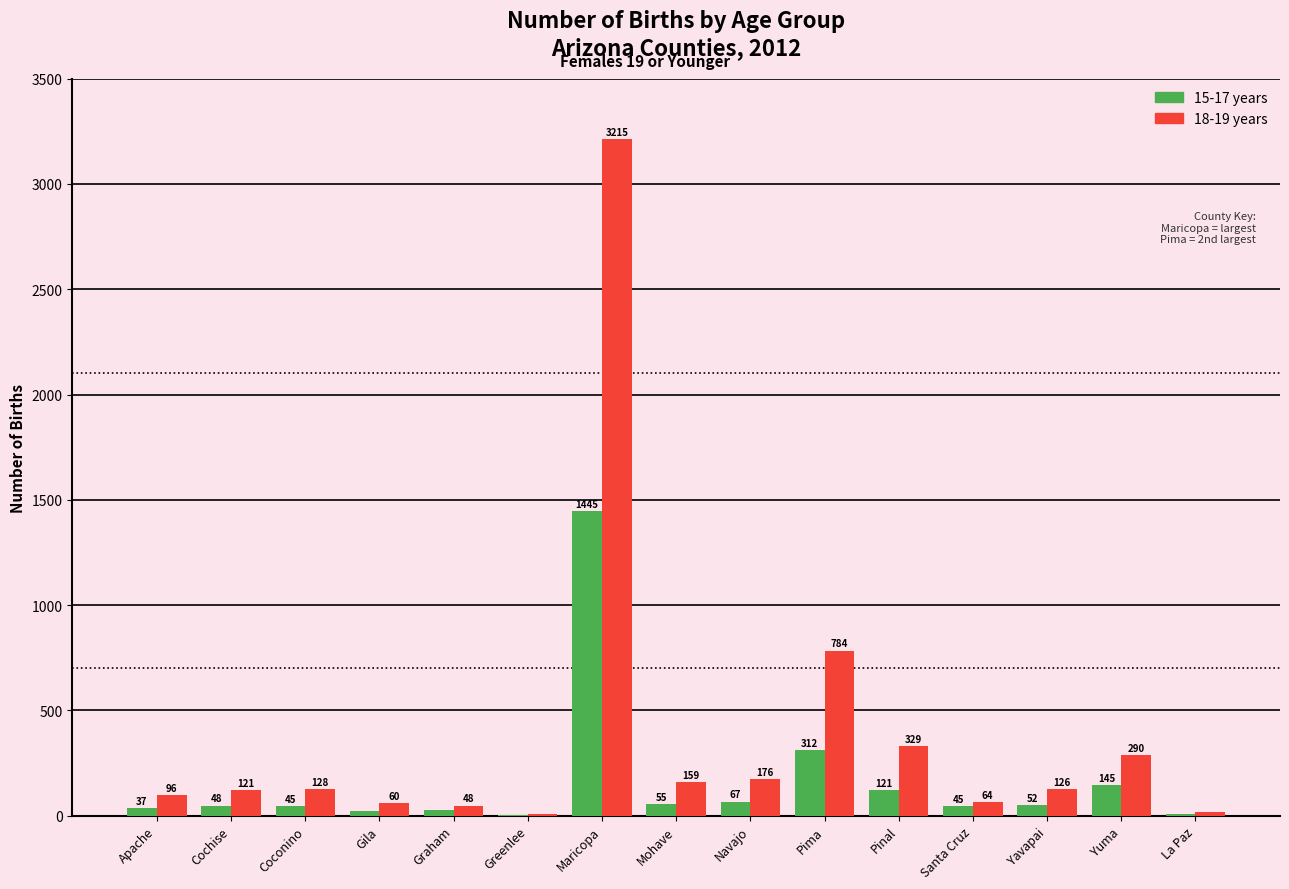

The 15-17 years series shows 48 at Cochise. True or false?

True